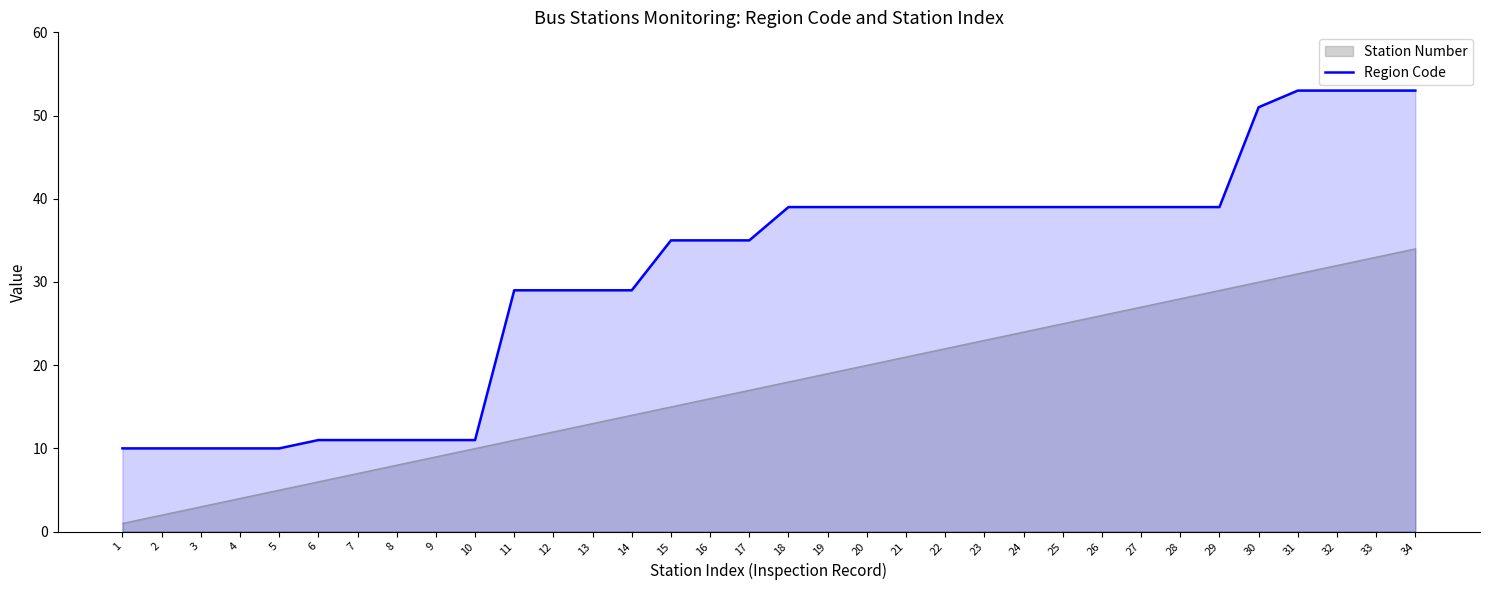

The value at 27 is 11. True or false?

False